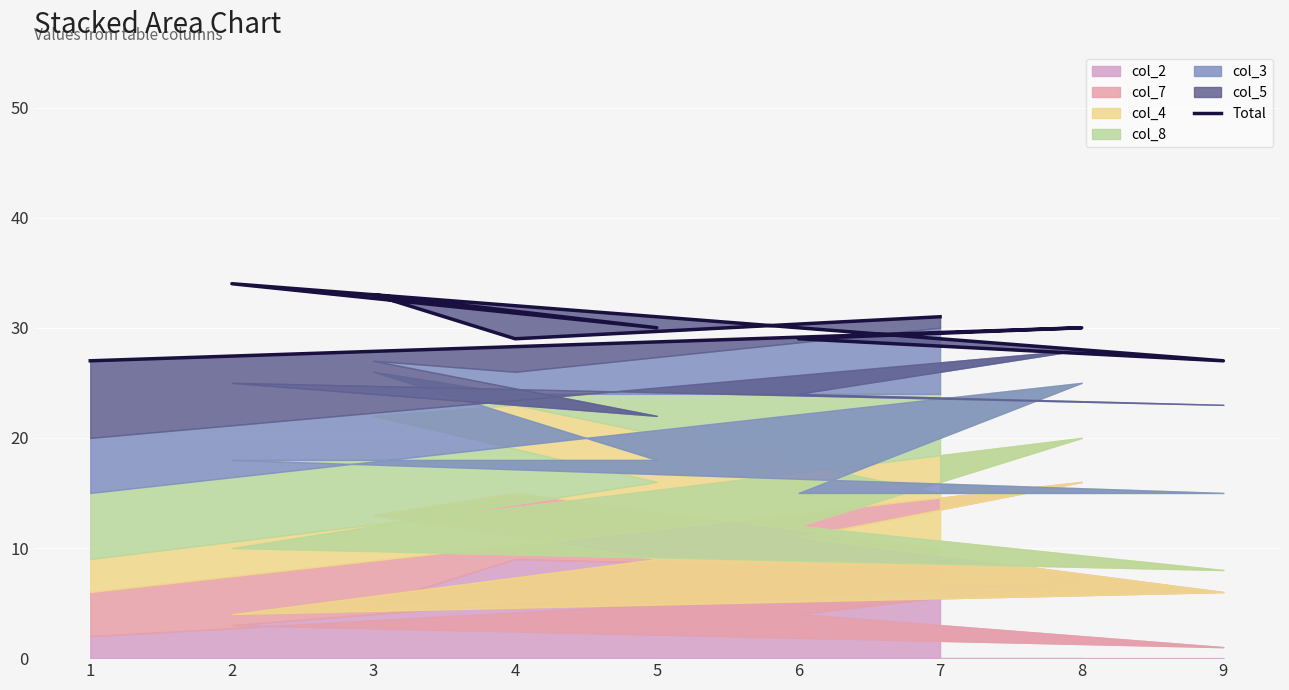

Reading left to right, transcribe all the data shown in this chart.

31	29	33	30	34	27	29	30	27